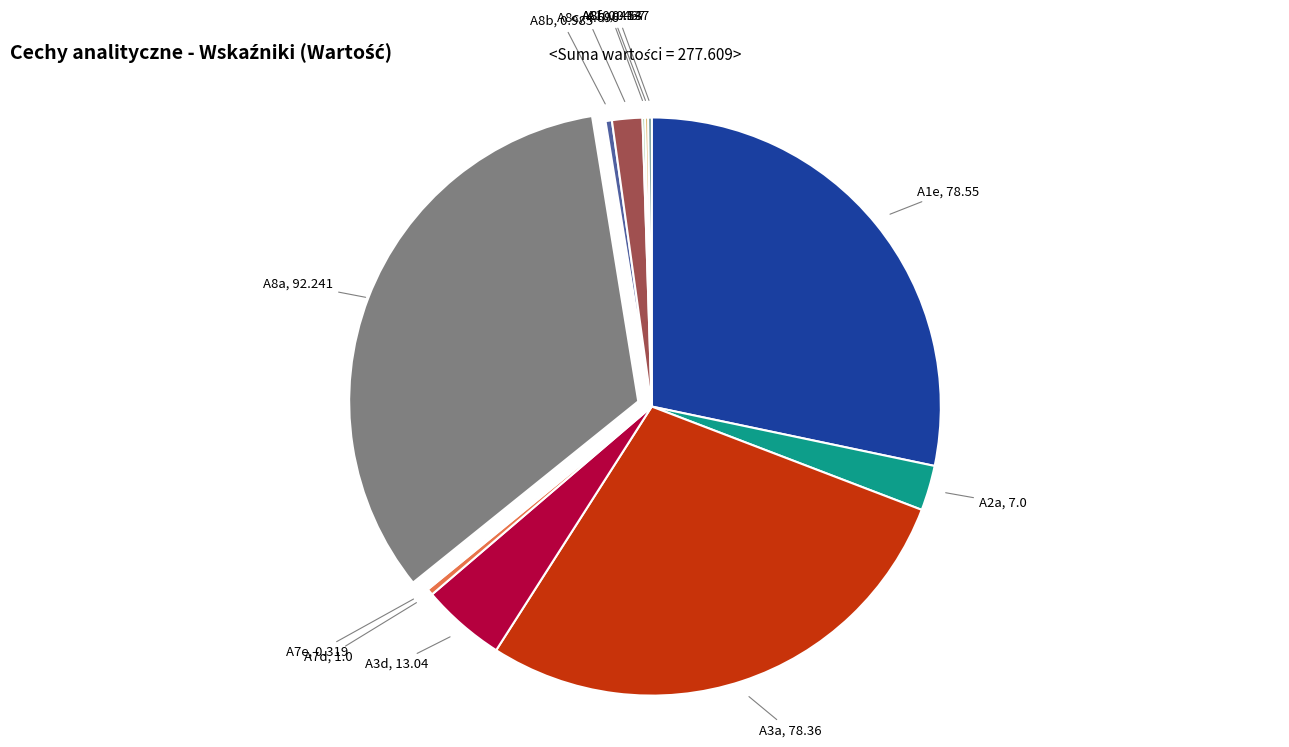

Which slice is the largest?

A8a